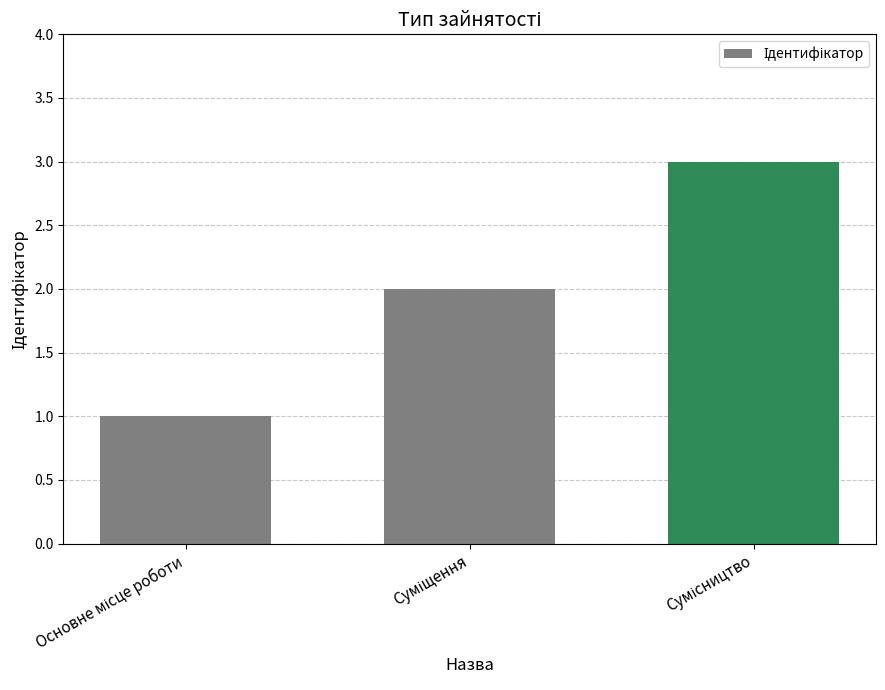

What is the maximum value shown in the chart?

3